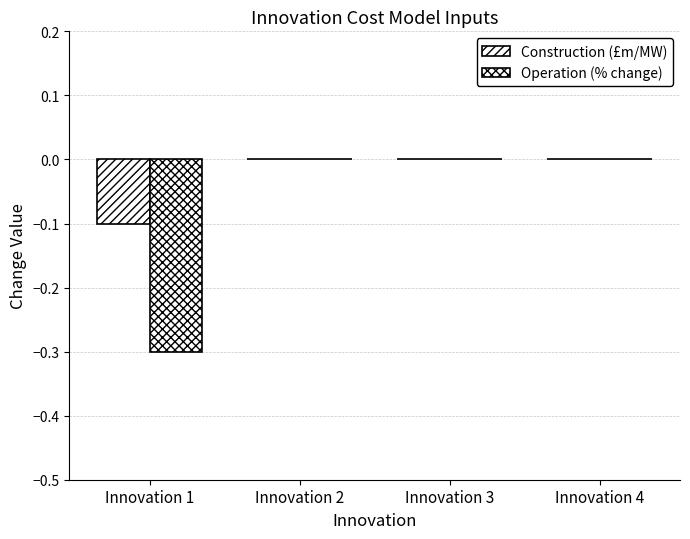

Are the bars grouped side by side (vs. stacked)?

Yes